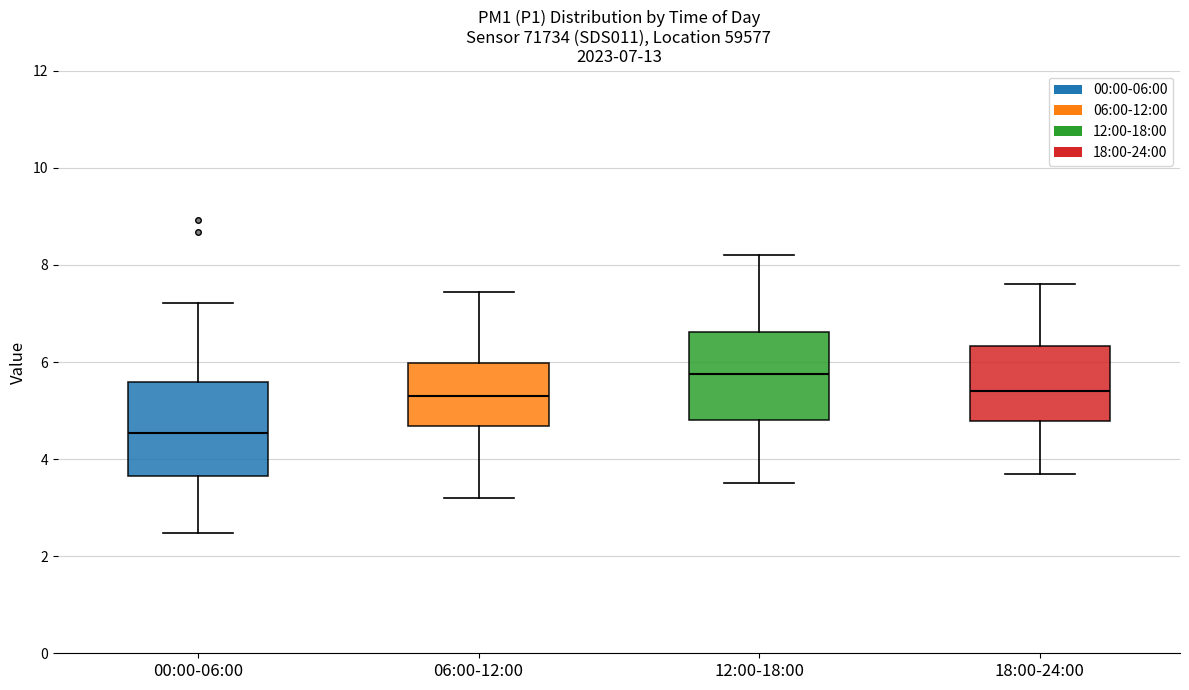

Which box's median line is the highest?

12:00-18:00